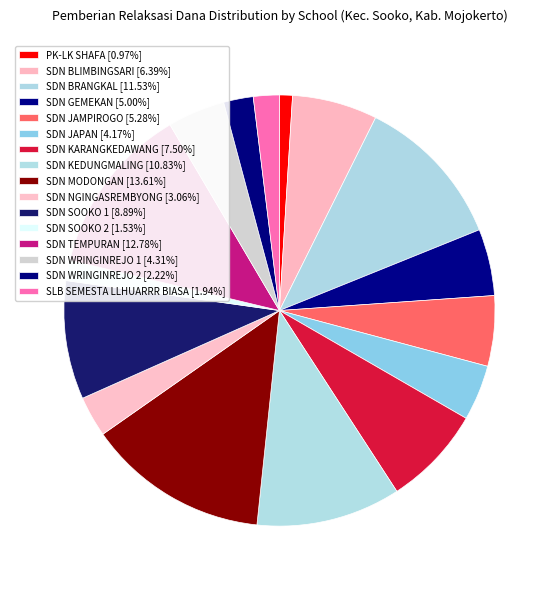

What percentage is the SLB SEMESTA LLHUARRR BIASA slice, to the nearest percent?

2%